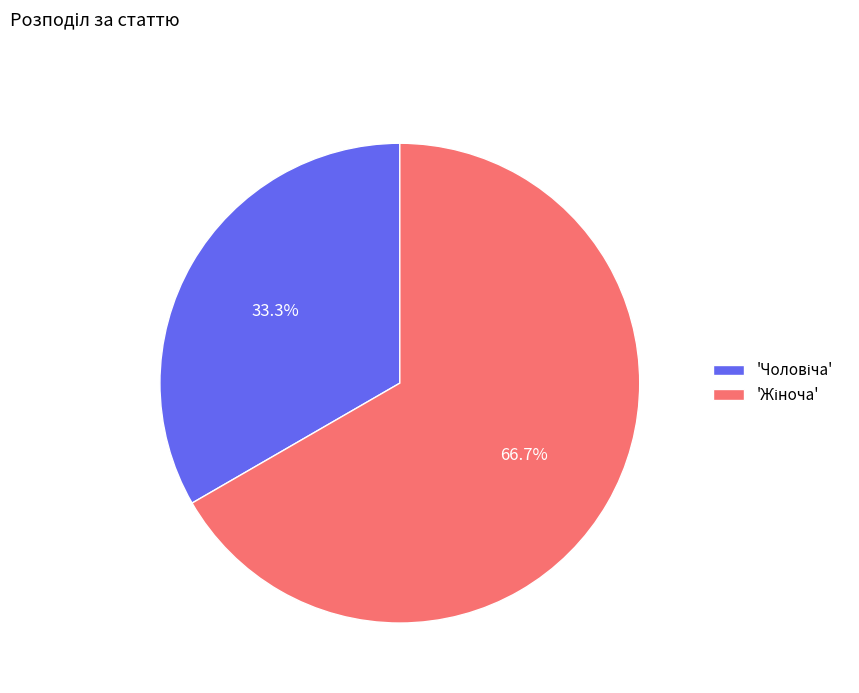

Is there a majority slice in this chart?

Yes